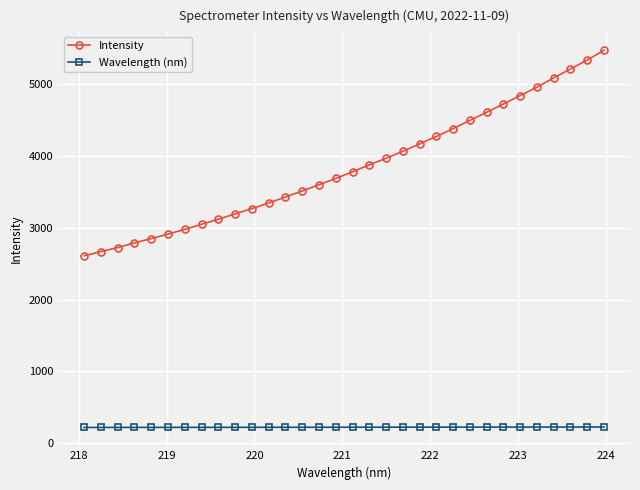

What is the value of the Wavelength (nm) point at the 12th from the left?

220.2